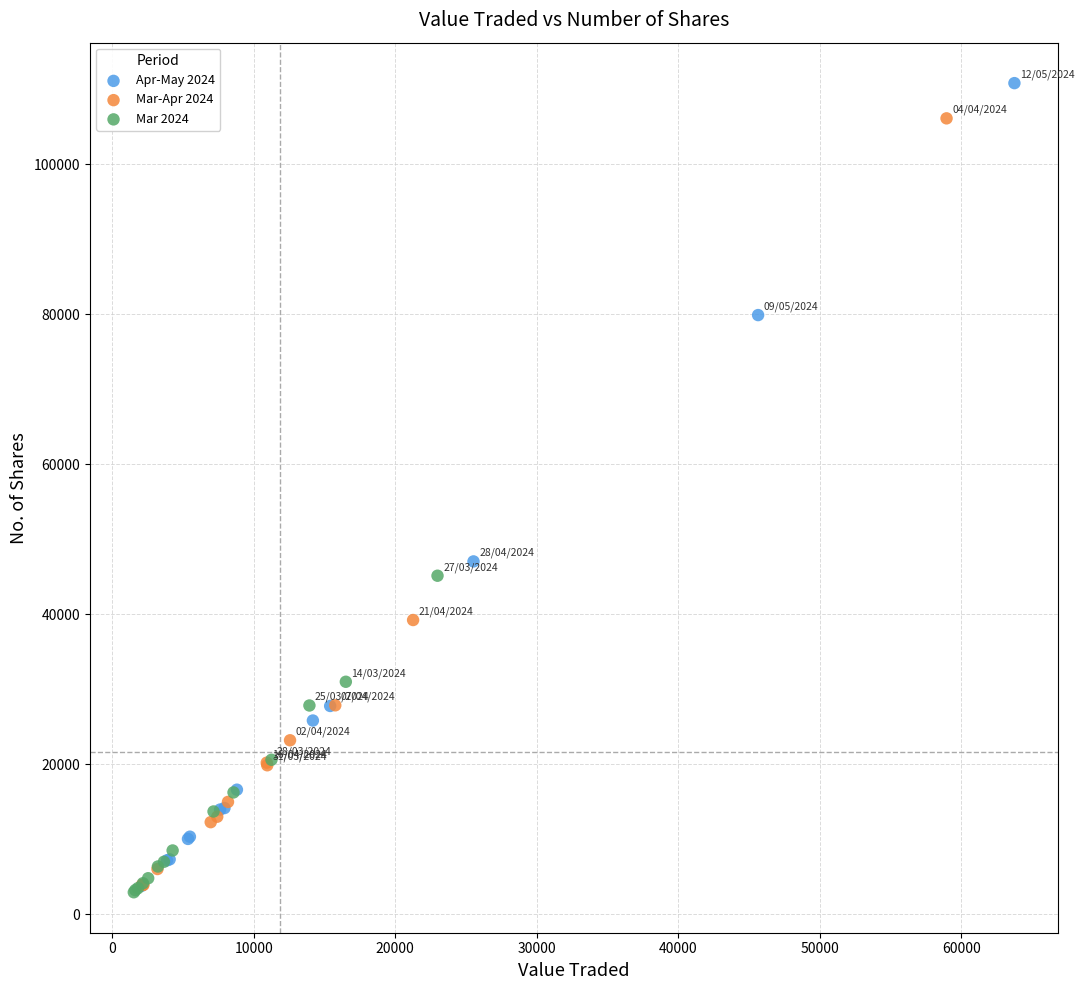

What are all the series names shown in the legend?

Apr-May 2024, Mar-Apr 2024, Mar 2024